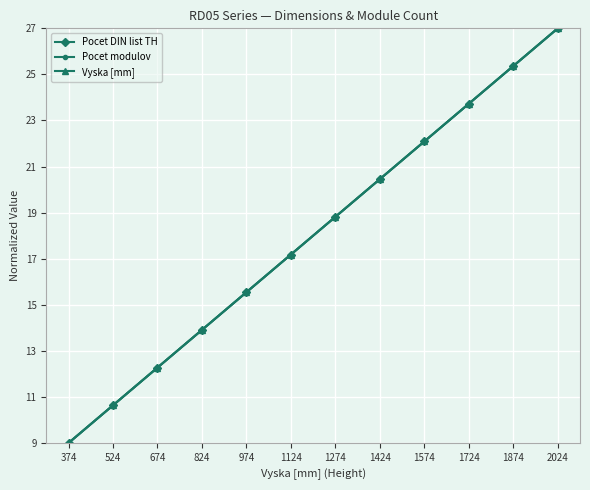

At which label is Pocet modulov closest to 18?

1274